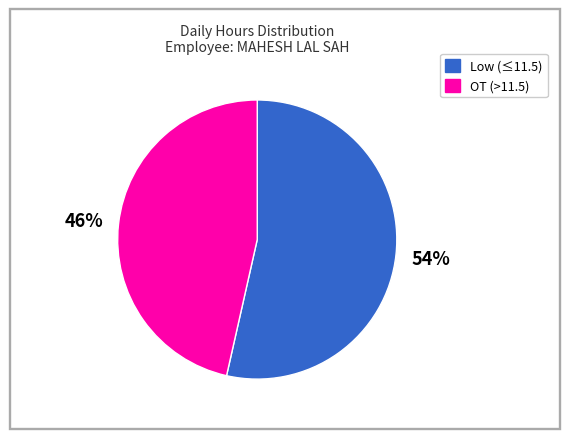

To the nearest percent, what is the average slice percentage?

50%